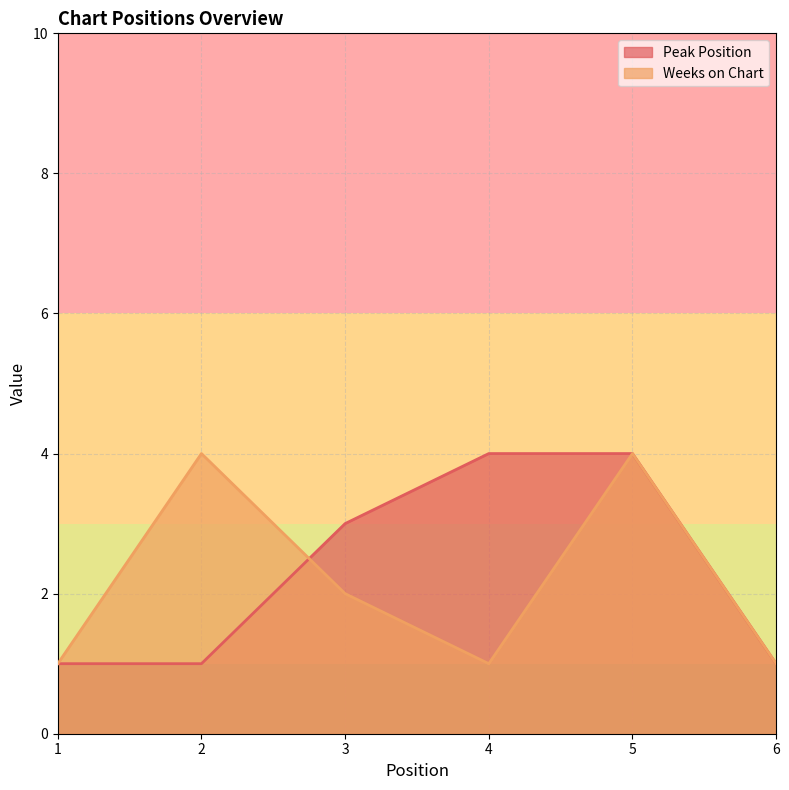

Between which two adjacent categories do Peak Position and Weeks on Chart first intersect?

2 and 3